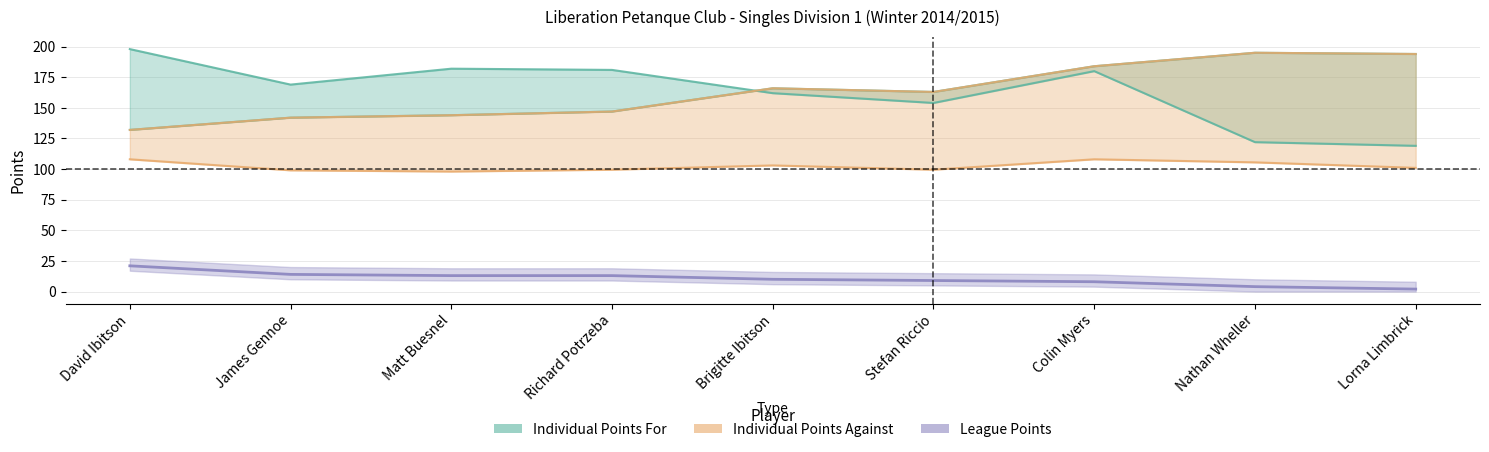

At Brigitte Ibitson, list the series in order from largest to smallest.

Individual Points Against, Individual Points For, League Points